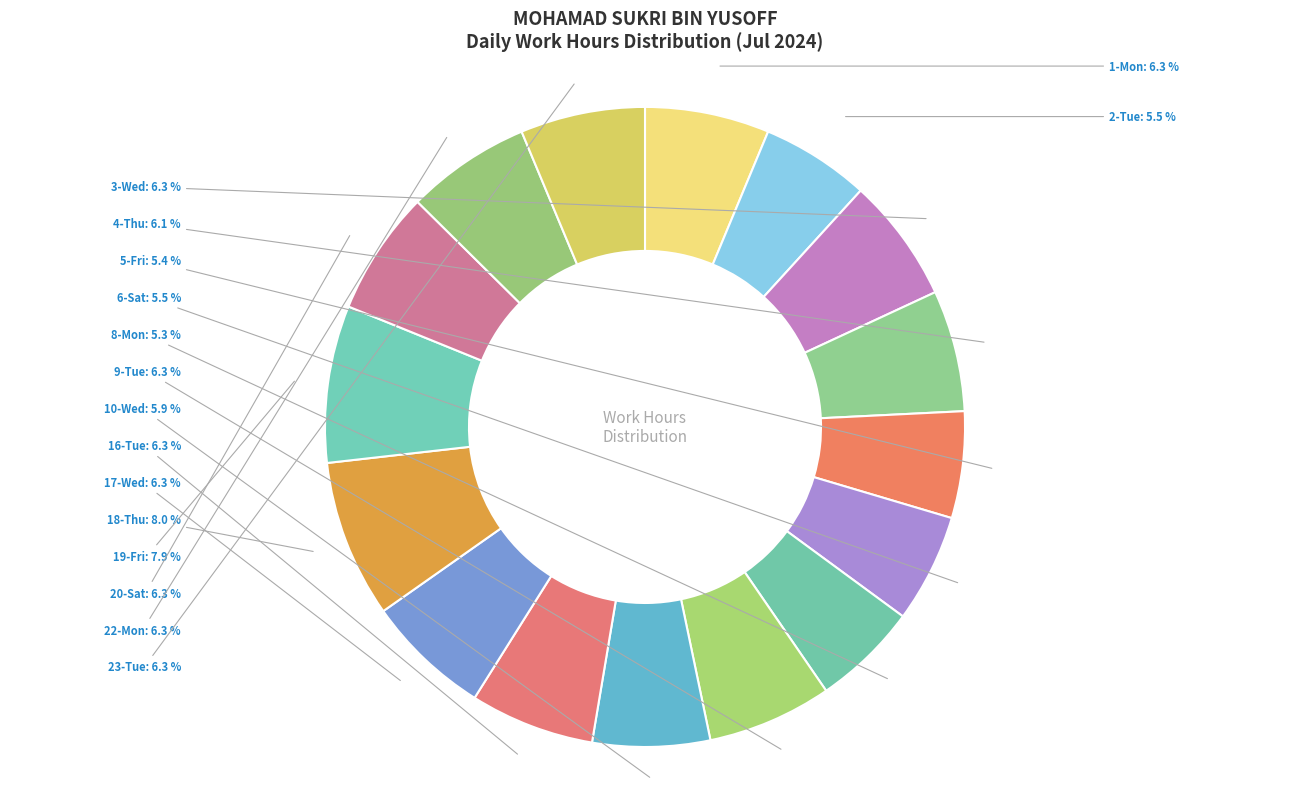

What is the ratio of the value at 16-Tue to the value at 2-Tue?

1.1